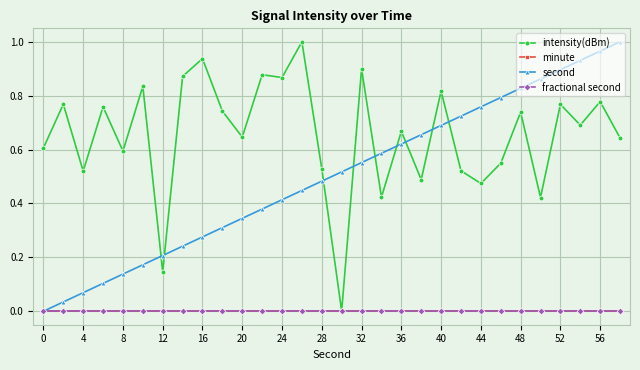

How many times do second and intensity(dBm) cross each other?

9